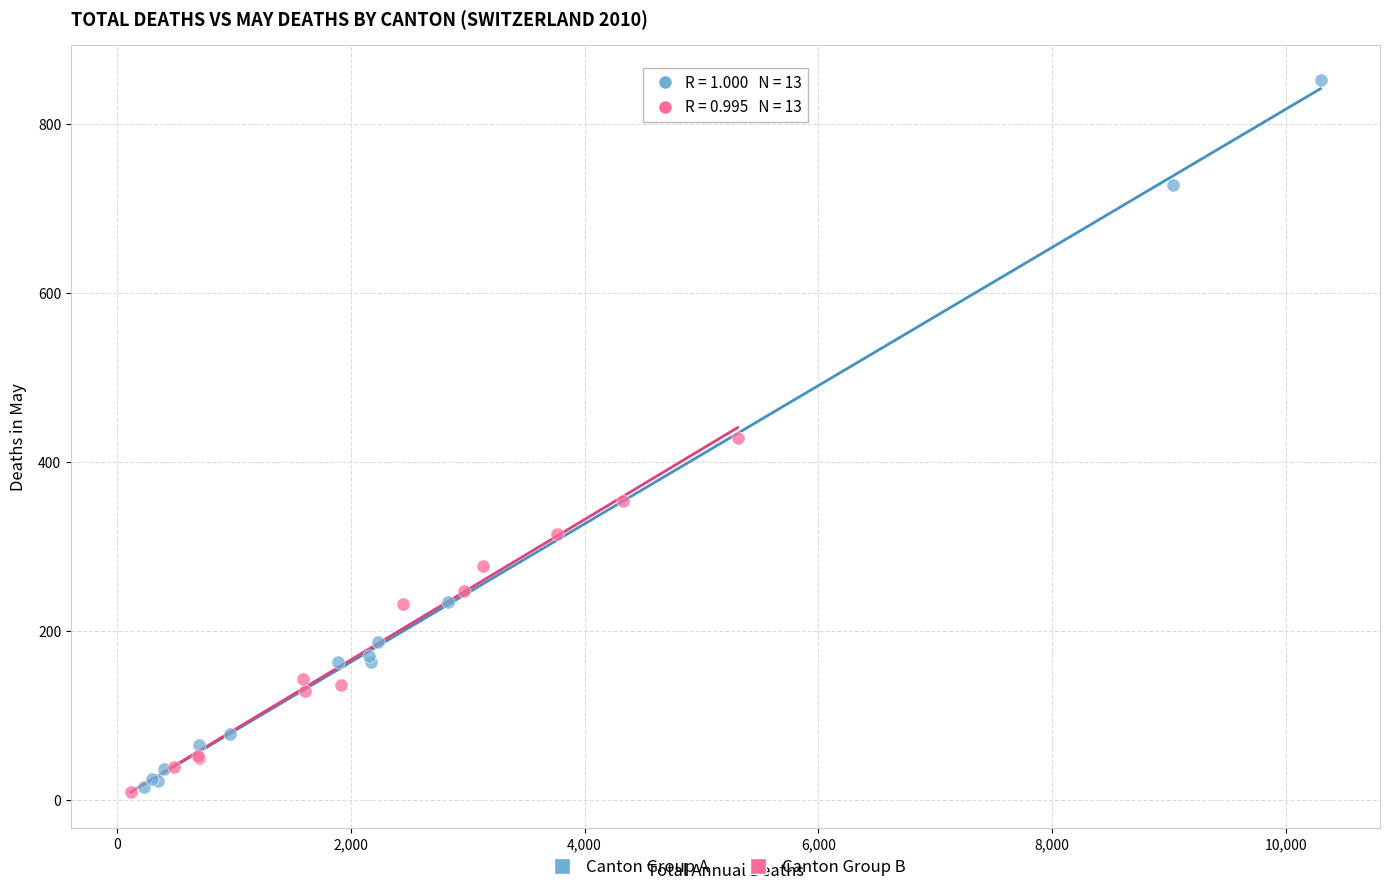

Which series has the largest Y range (max minus min)?

Canton Group A